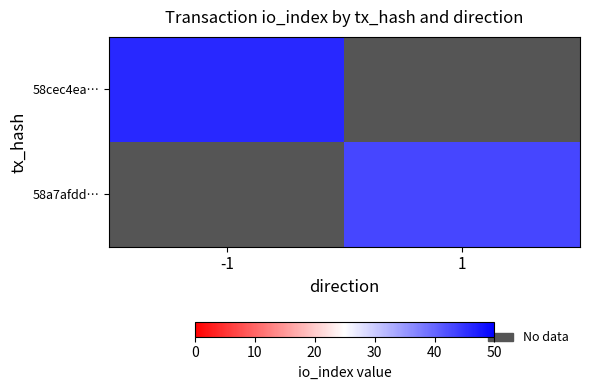

Rank the categories by 58cec4ea… value from highest to lowest.

-1, 1